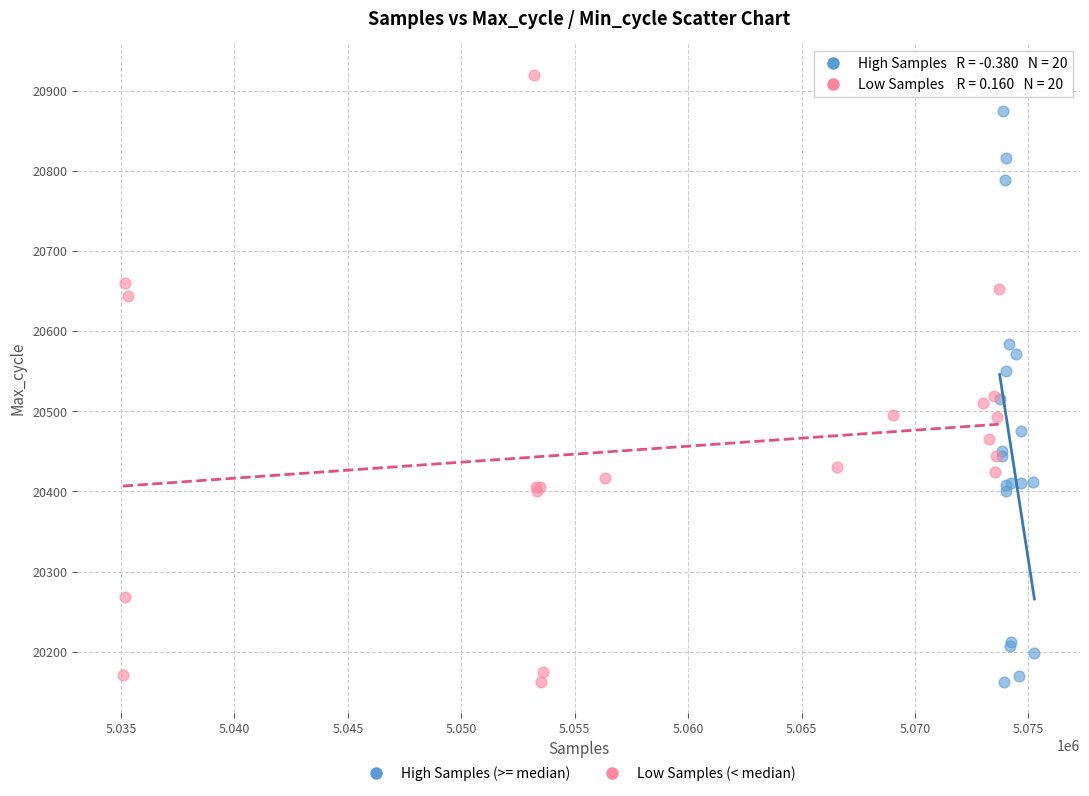

Which series has the largest Y range (max minus min)?

Low Samples (< median)